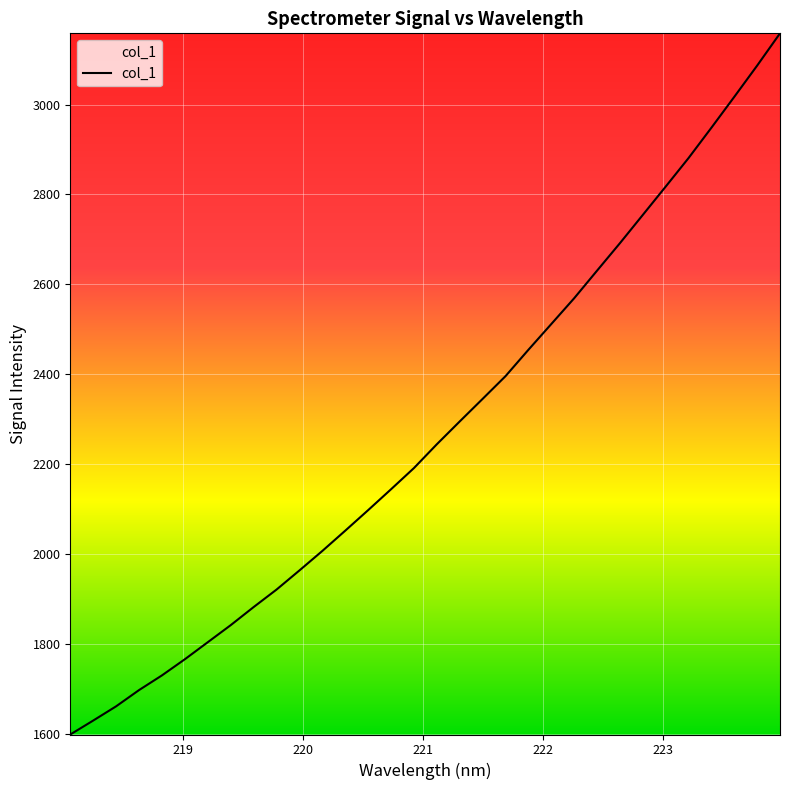

How many series are shown in this chart?

1